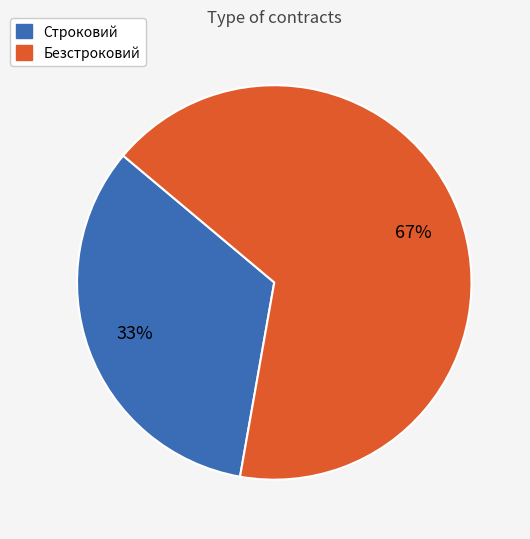

To the nearest percent, what portion does Строковий represent?

33%